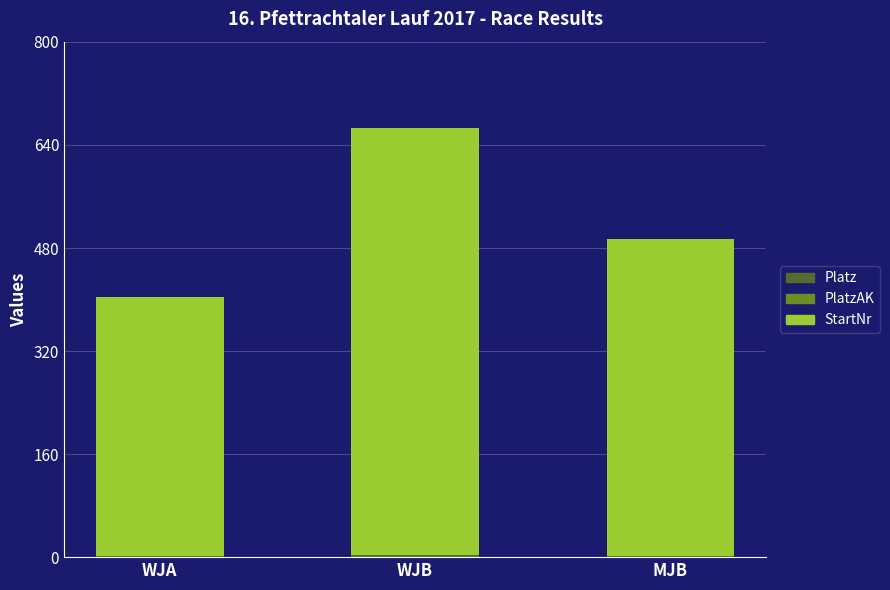

Does the chart contain stacked bars?

Yes